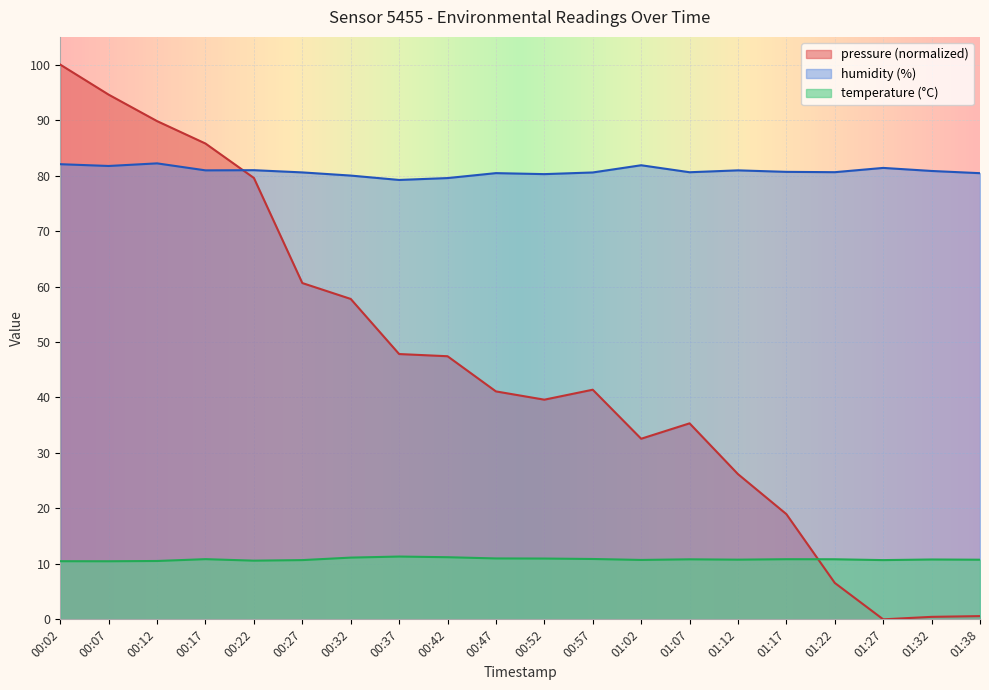

Which series has the largest range (max minus min)?

pressure (normalized)